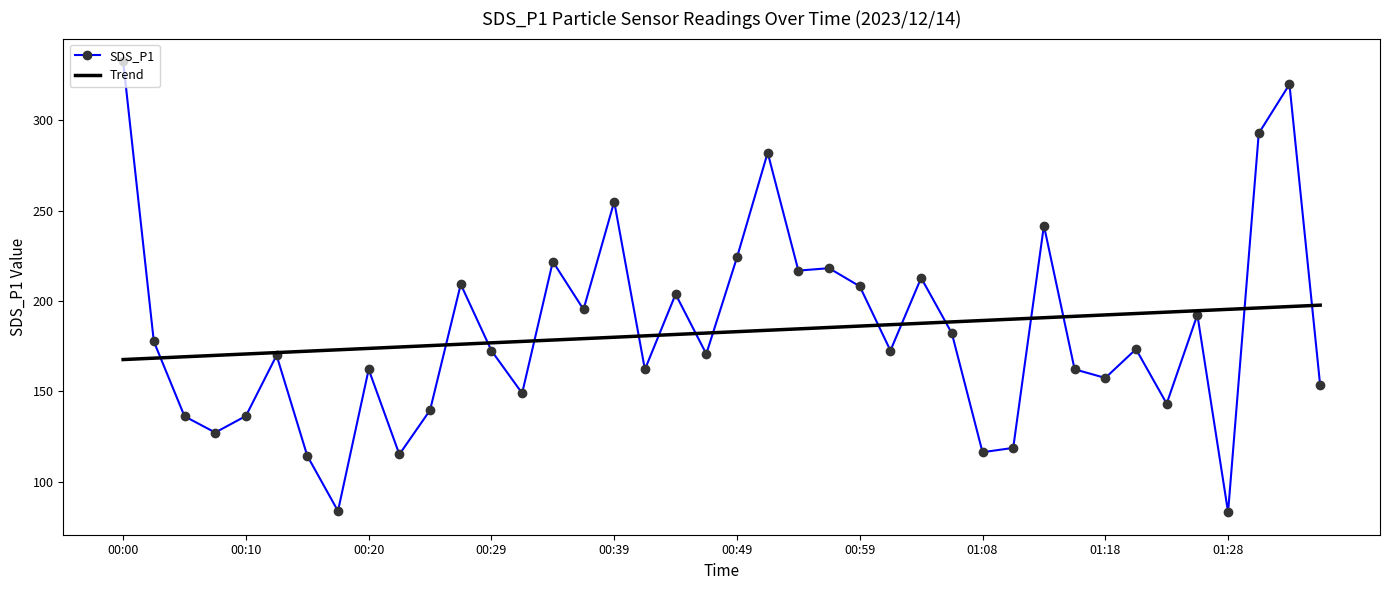

What is the minimum value shown in the chart?

83.2